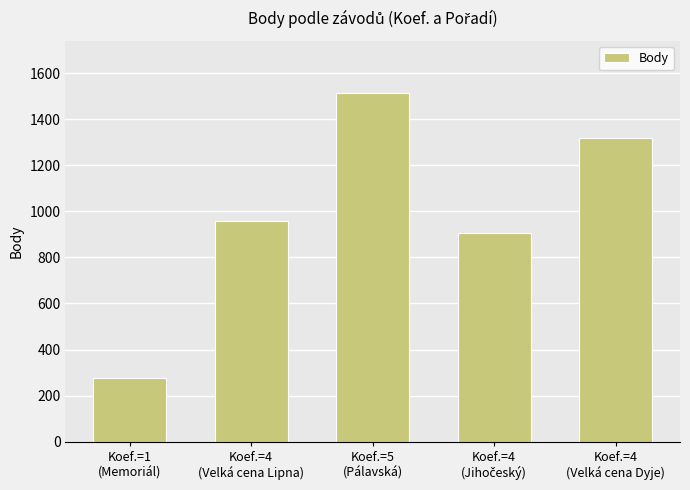

What is the minimum value shown in the chart?

277